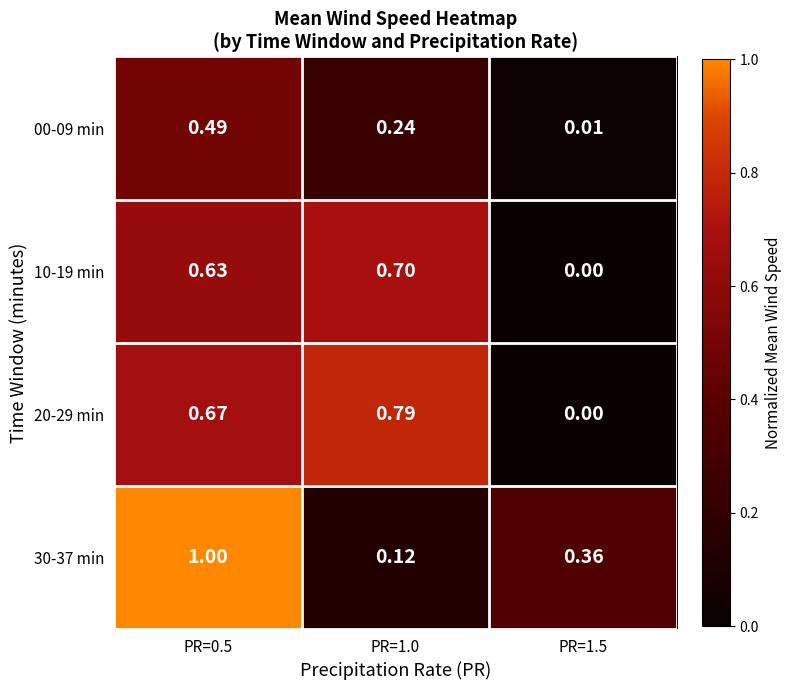

Is the value of 20-29 min at PR=0.5 greater than the value of 30-37 min at PR=1.5?

Yes